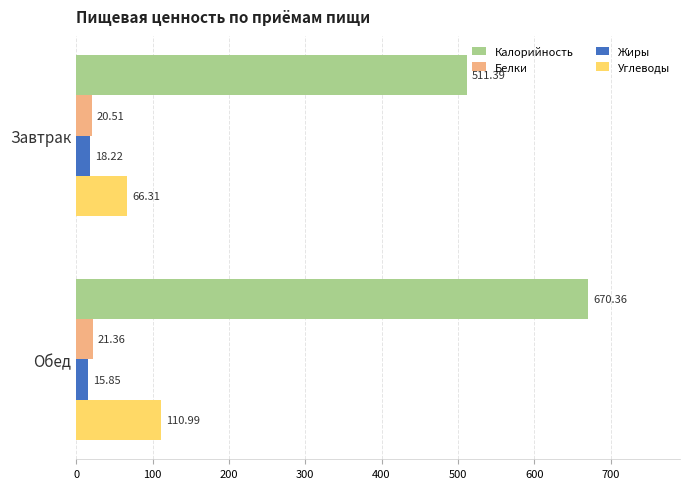

Which category has the highest value across all series?

Обед